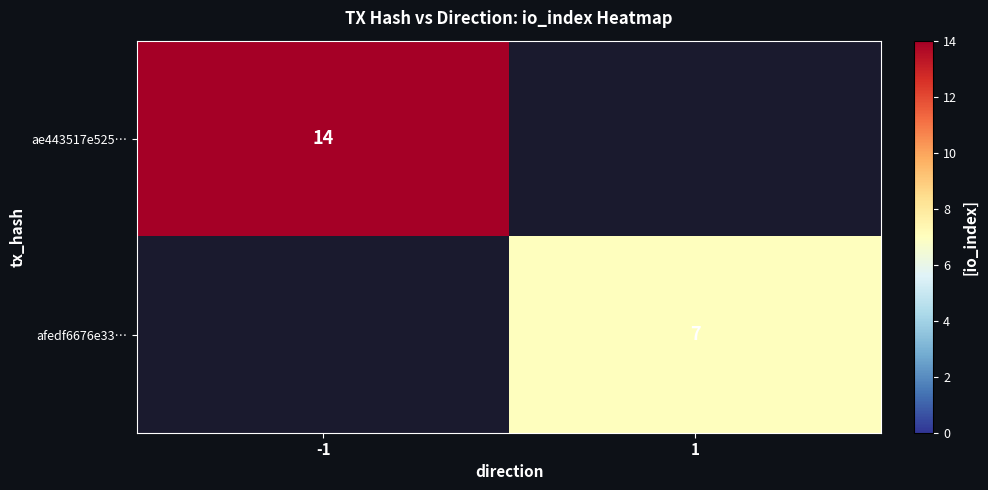

The afedf6676e33… series shows 7 at 1. True or false?

True